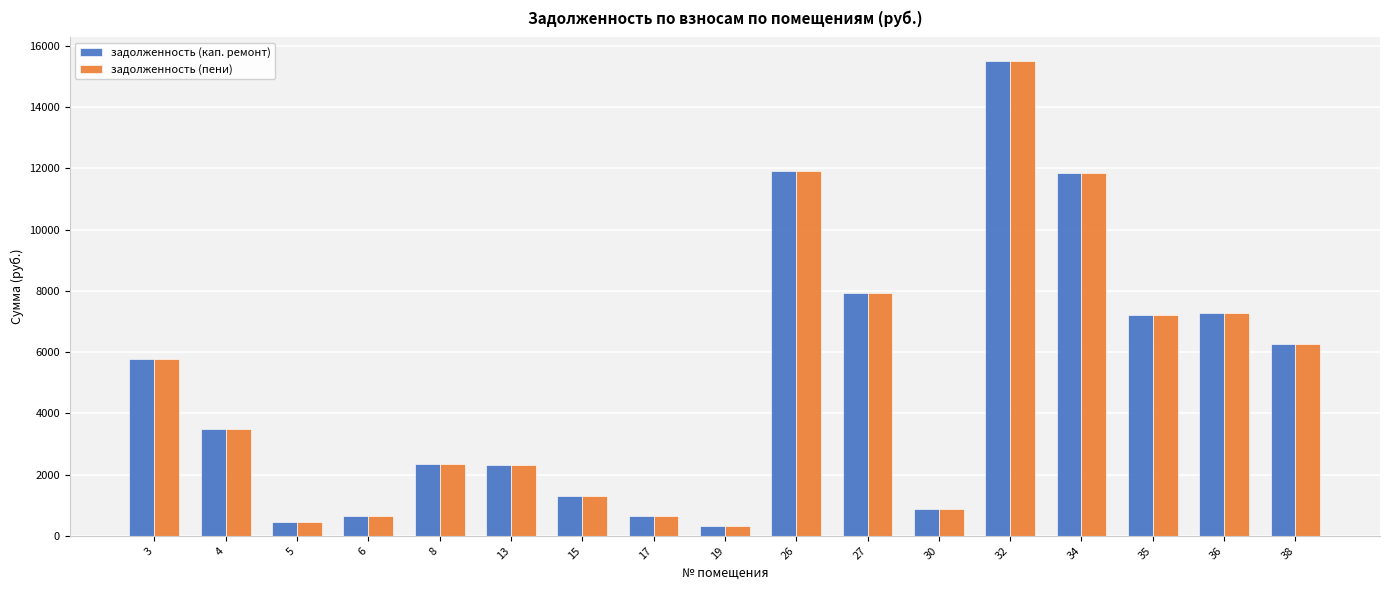

At which category is the sum across all series the highest?

32